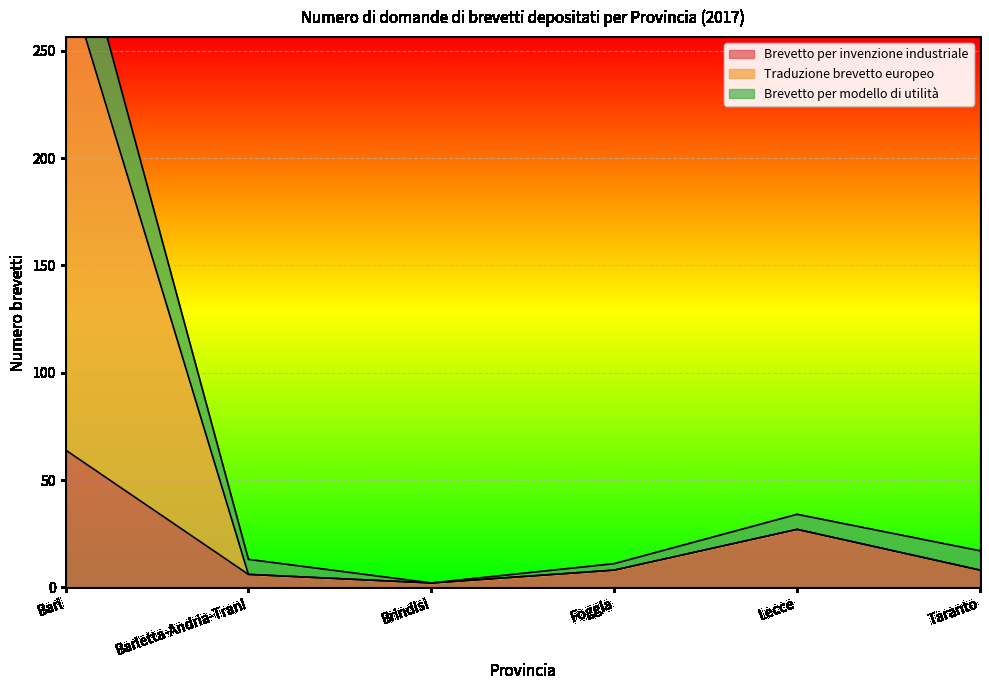

What are all the series names shown in the legend?

Brevetto per invenzione industriale, Traduzione brevetto europeo, Brevetto per modello di utilità